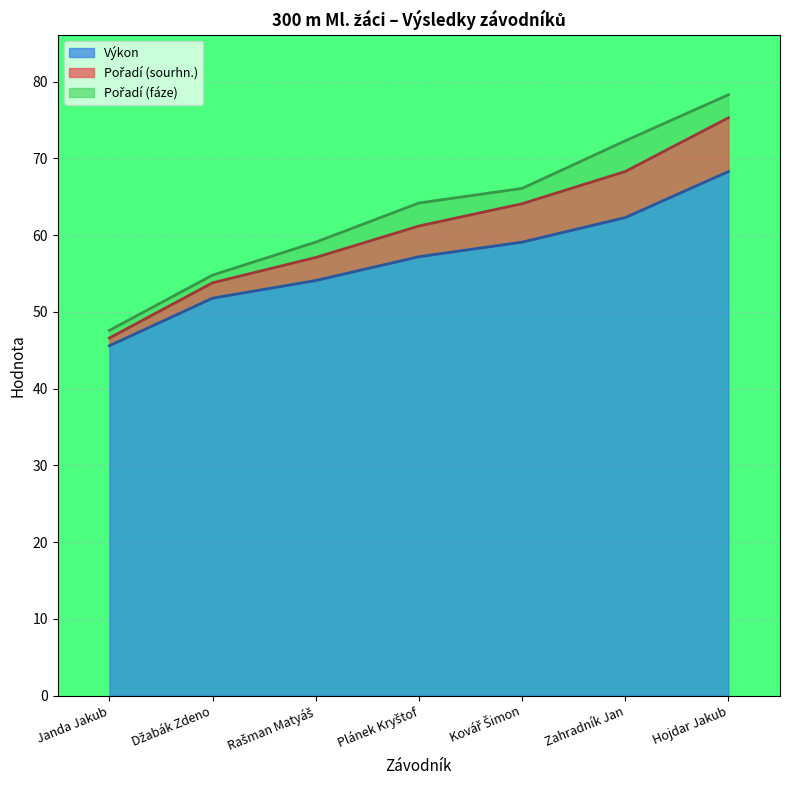

What is the difference between the Výkon values at Hojdar Jakub and Džabák Zdeno?

16.5